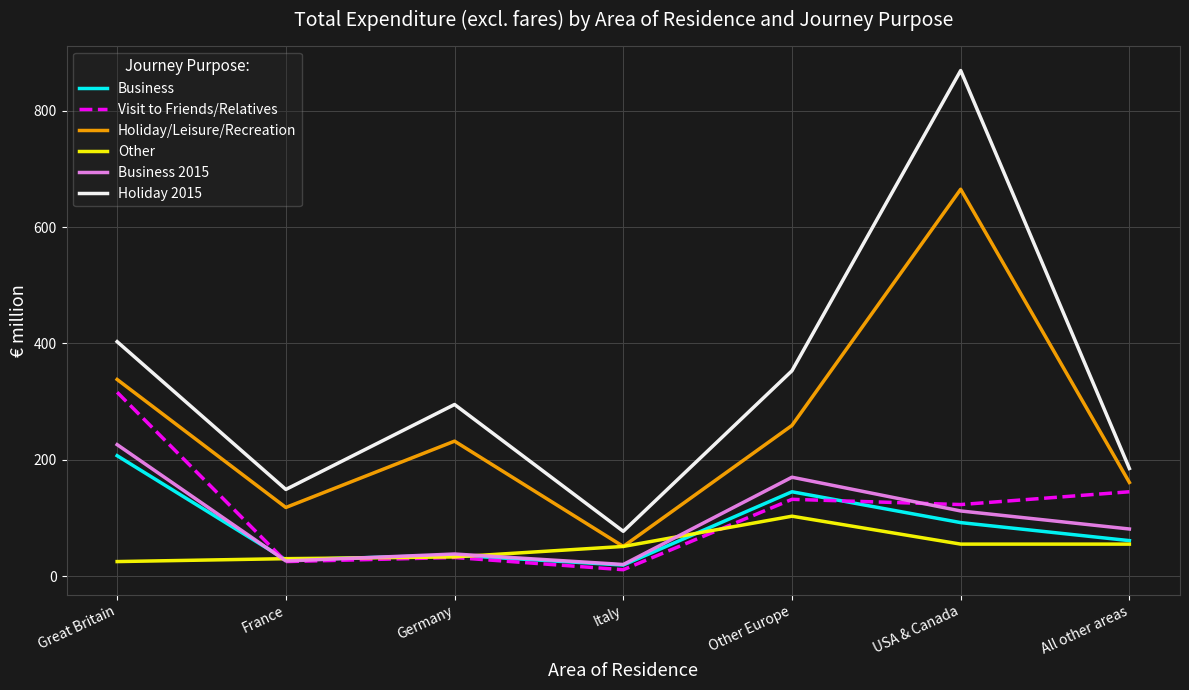

Which series has the largest total across all categories?

Holiday 2015